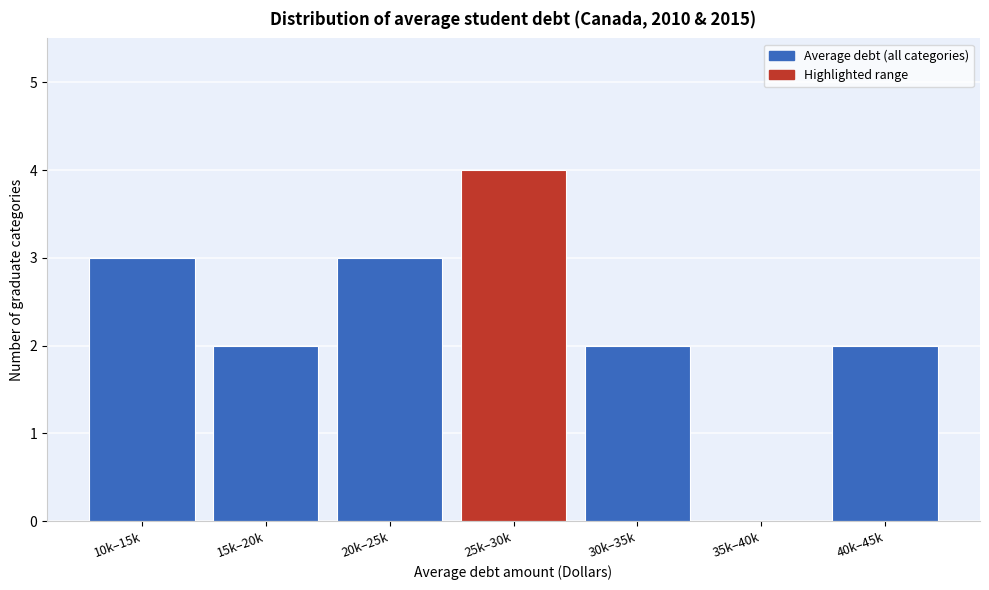

Reading left to right, transcribe all the data shown in this chart.

10k–15k=3	15k–20k=2	20k–25k=3	25k–30k=4	30k–35k=2	35k–40k=0	40k–45k=2